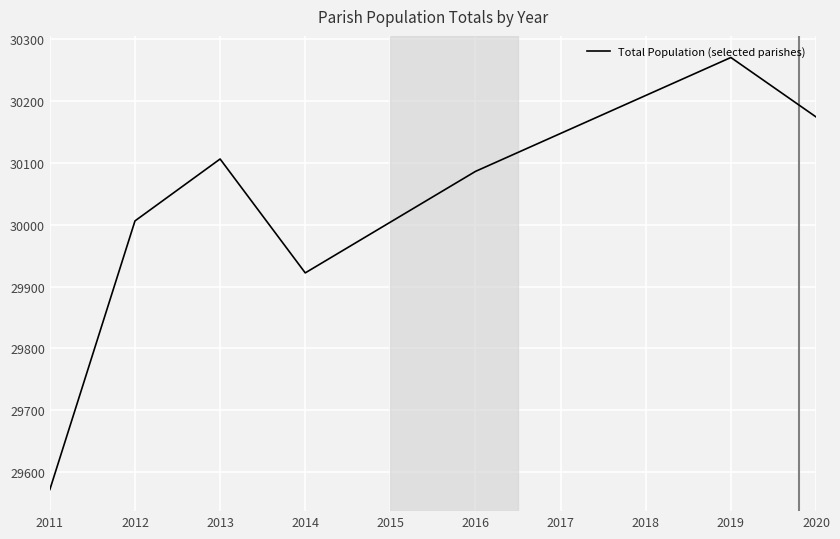

The value at 2012 is 13774.2. True or false?

False